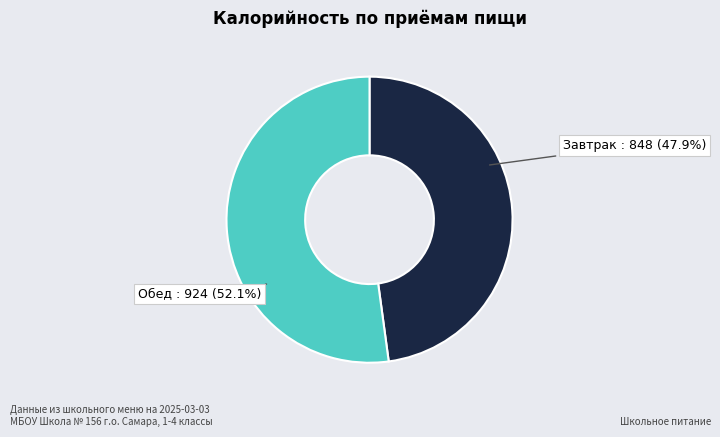

Which slice represents more than half of the pie?

Обед